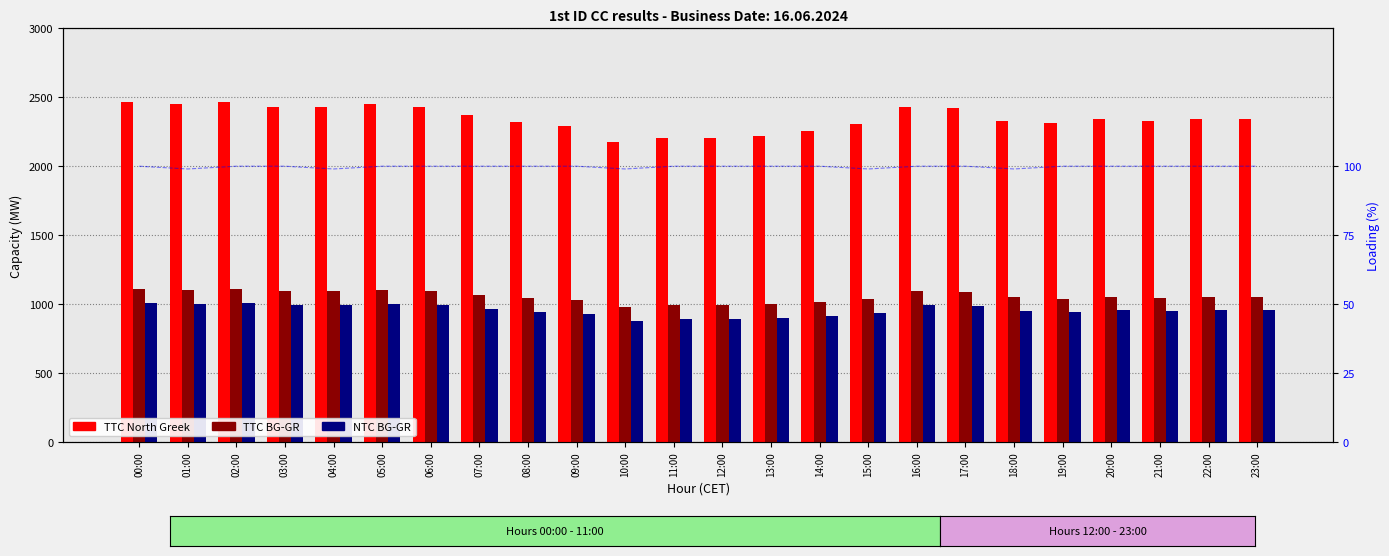

Which series has the largest total across all categories?

TTC North Greek